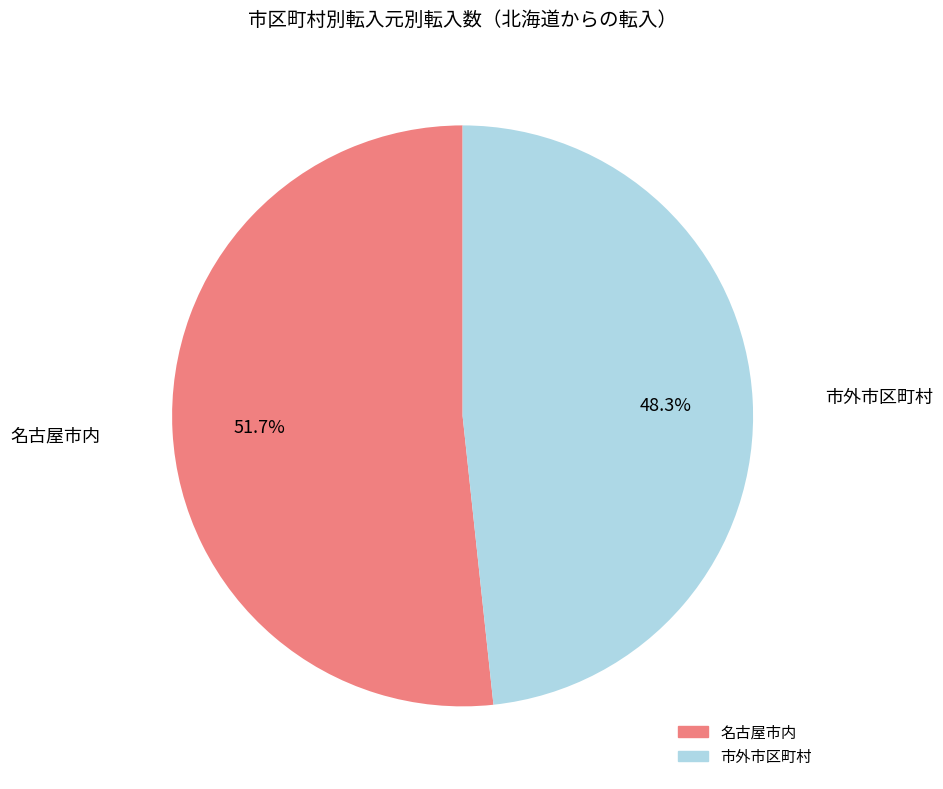

Is there any slice that represents more than half of the pie?

Yes